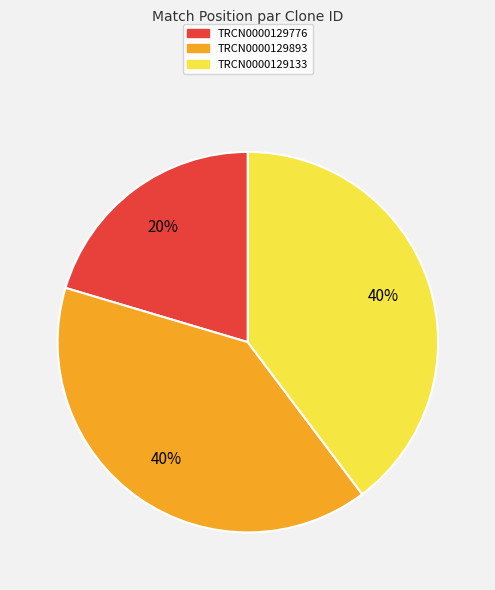

The TRCN0000129133 slice represents 30% of the pie. True or false?

False